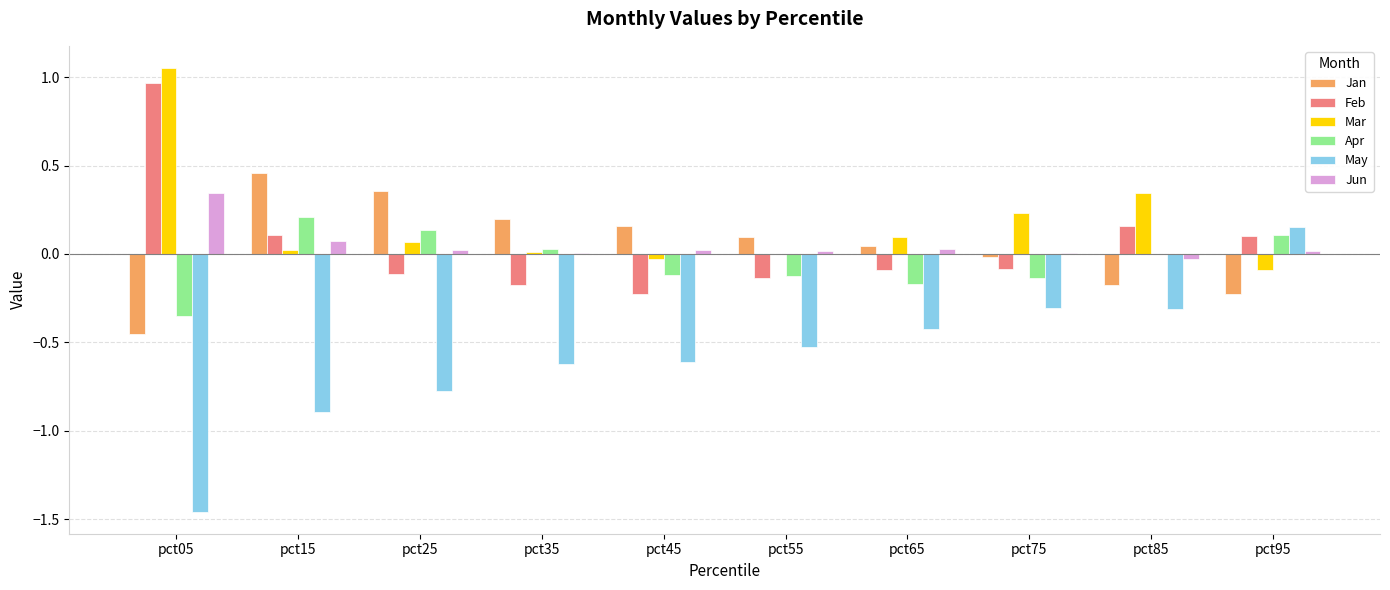

The value of Apr at pct55 is -0.1. True or false?

True